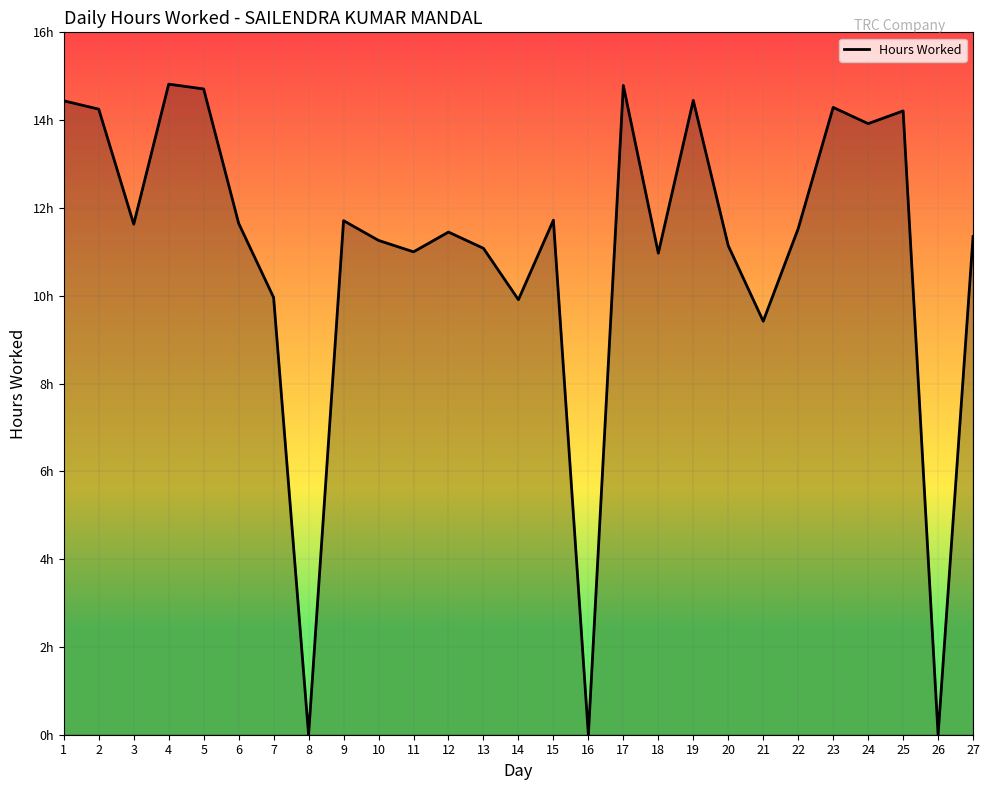

Is it true that the value at 26 is 7.0?

False